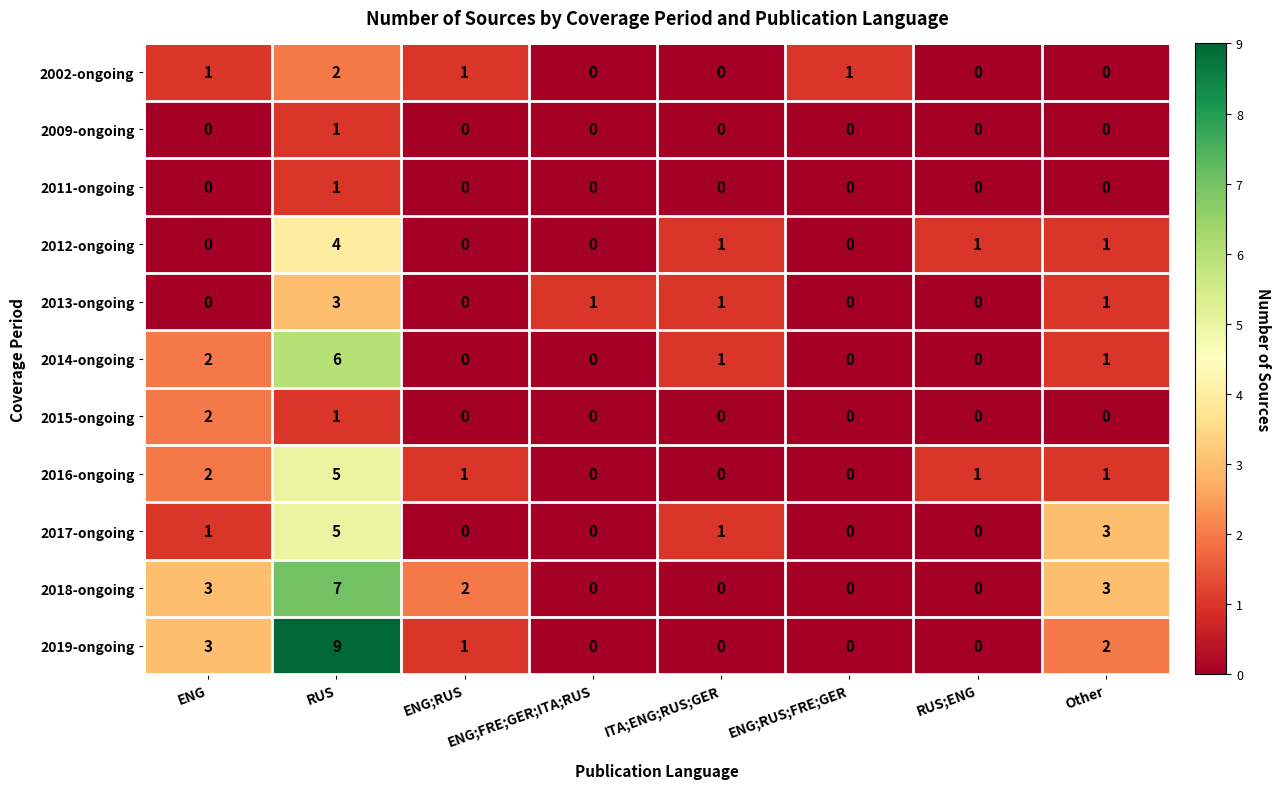

Which series has the widest spread of values?

2019-ongoing